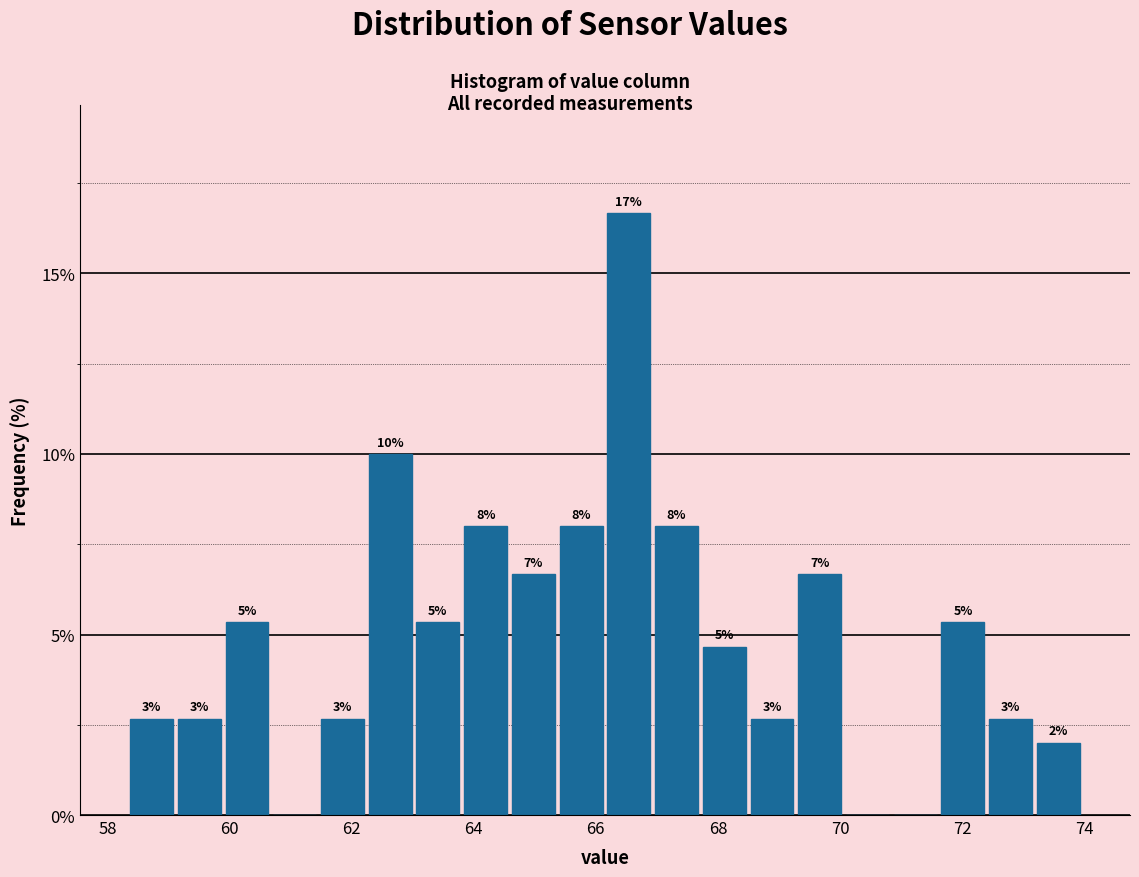

Around what value on the x-axis is the tallest bar? Give the approximate position of its centre, as read against the axis.

66.6